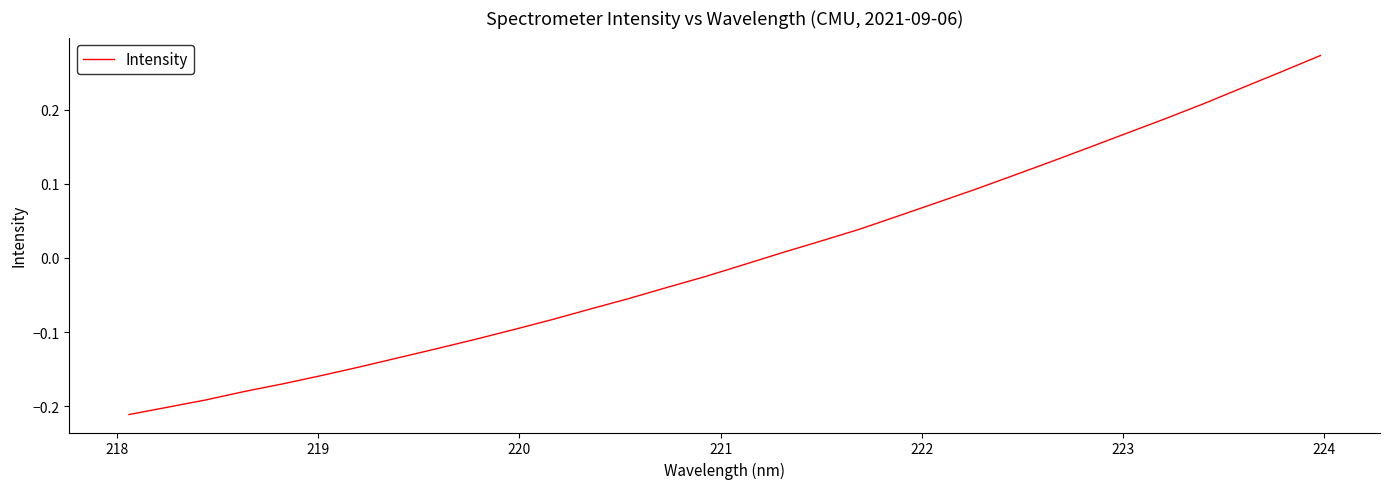

Count the number of data series in this chart.

1